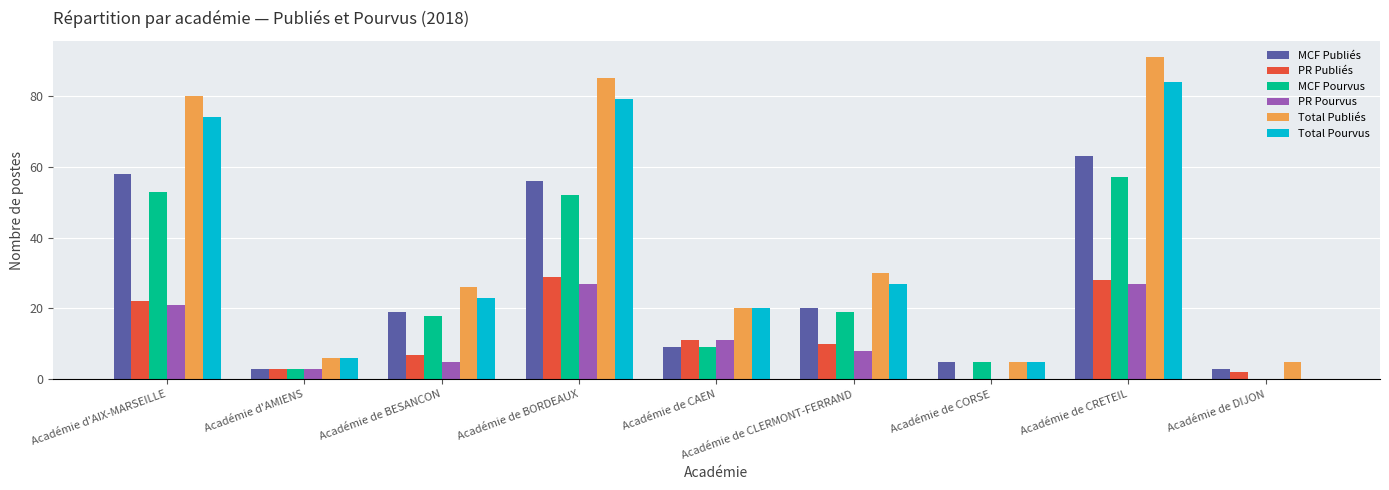

At which category is the sum across all series the highest?

Académie de CRETEIL